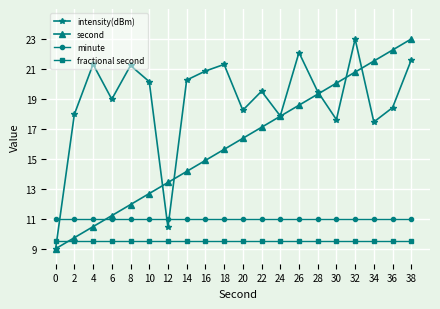

Between 12 and 30, which series saw the biggest shift?

intensity(dBm)